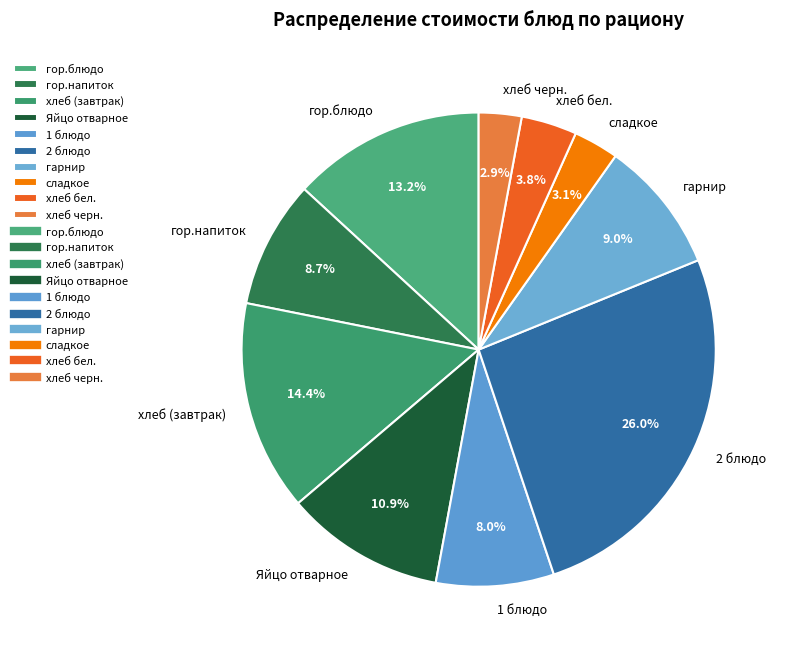

Combined, what portion of the pie is гор.блюдо and гарнир?

22.2%